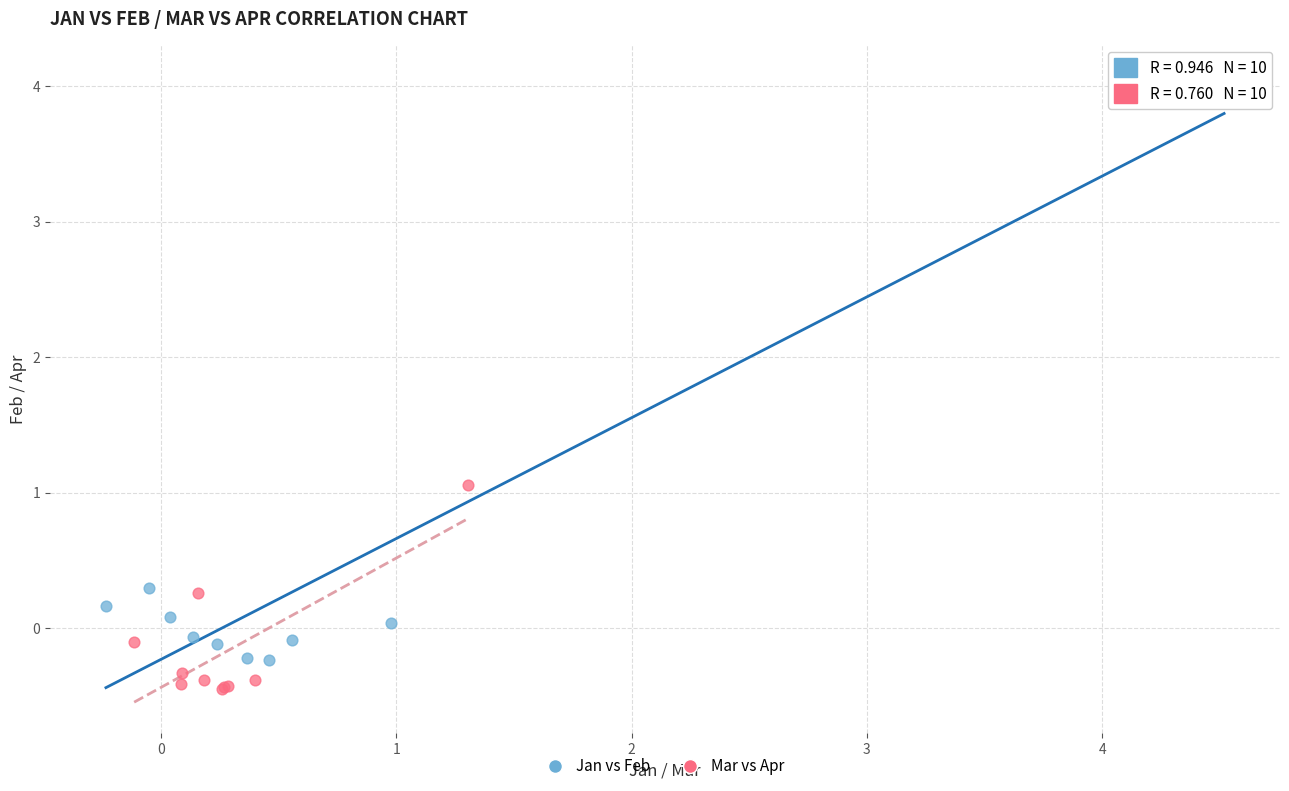

Which series has the largest Y range (max minus min)?

Jan vs Feb